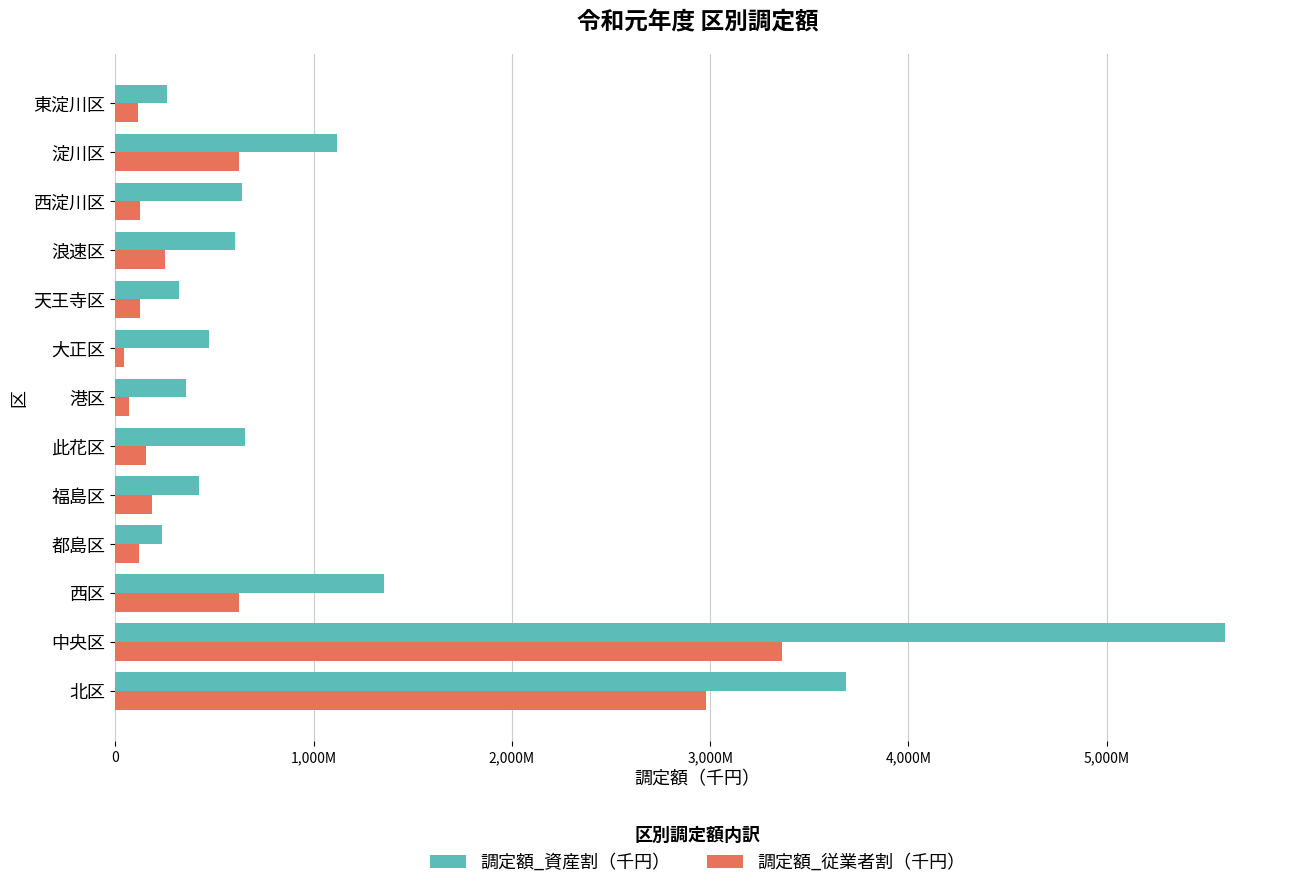

What are all the series names shown in the legend?

調定額_資産割（千円）, 調定額_従業者割（千円）